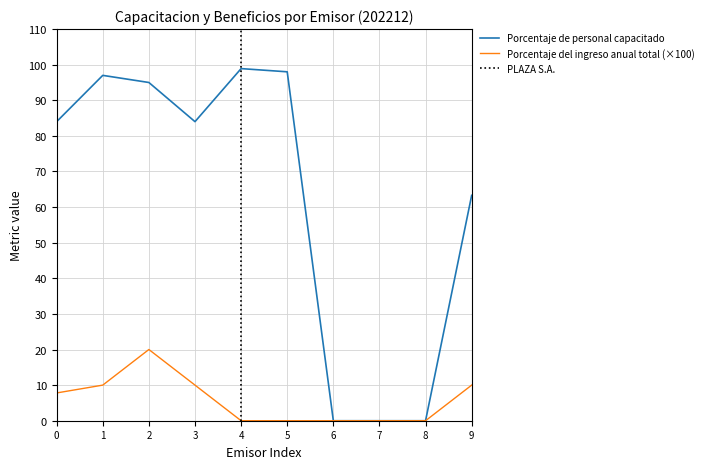

The Porcentaje de personal capacitado series shows 0.0 at 8. True or false?

True